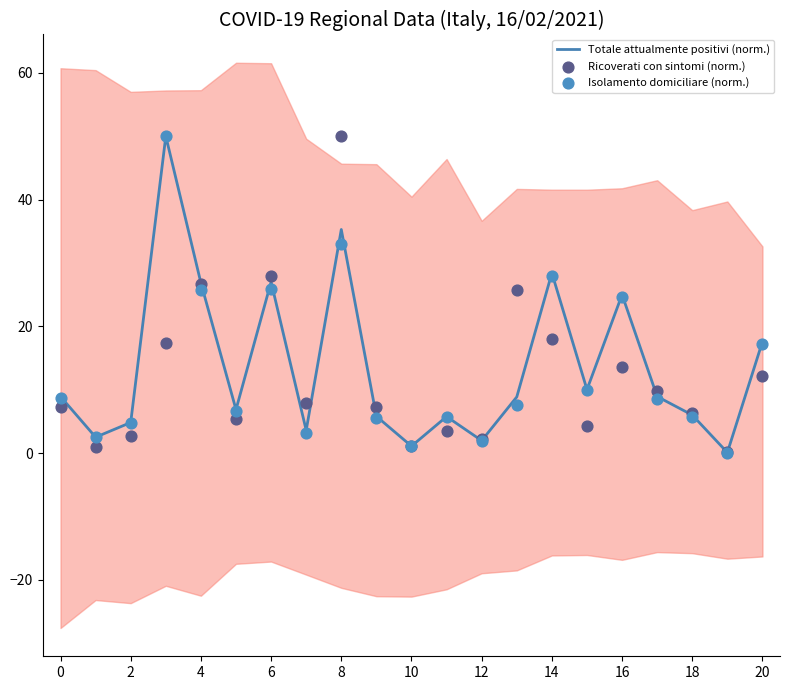

At how many categories does at least one series exceed 29?

2